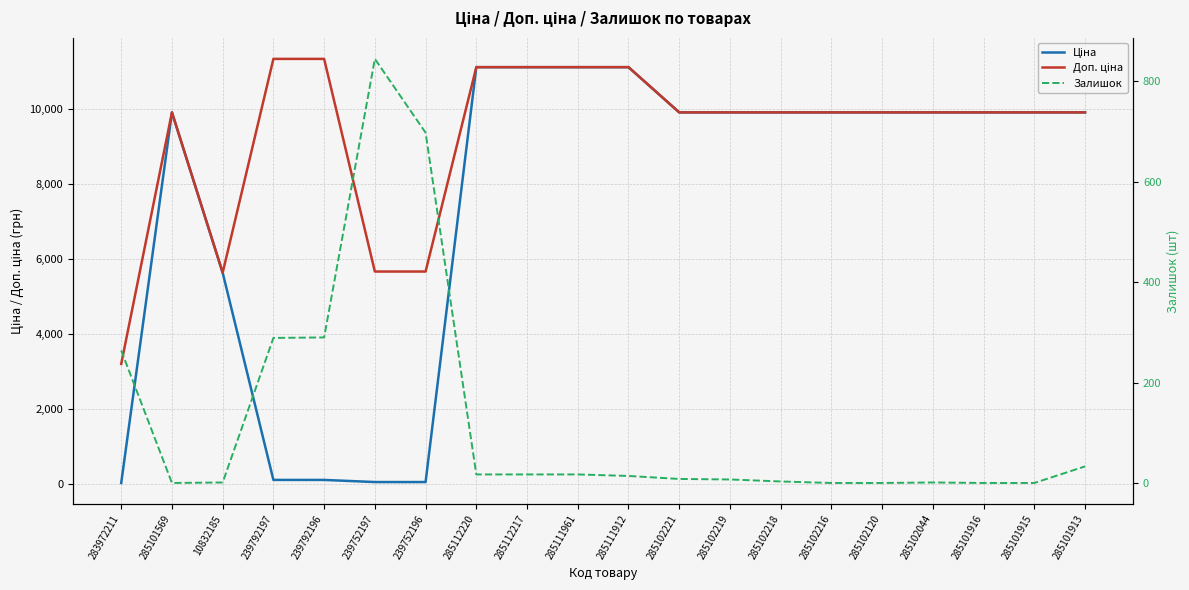

Rank the series at 239792196 from highest to lowest value.

Доп. ціна, Залишок, Ціна